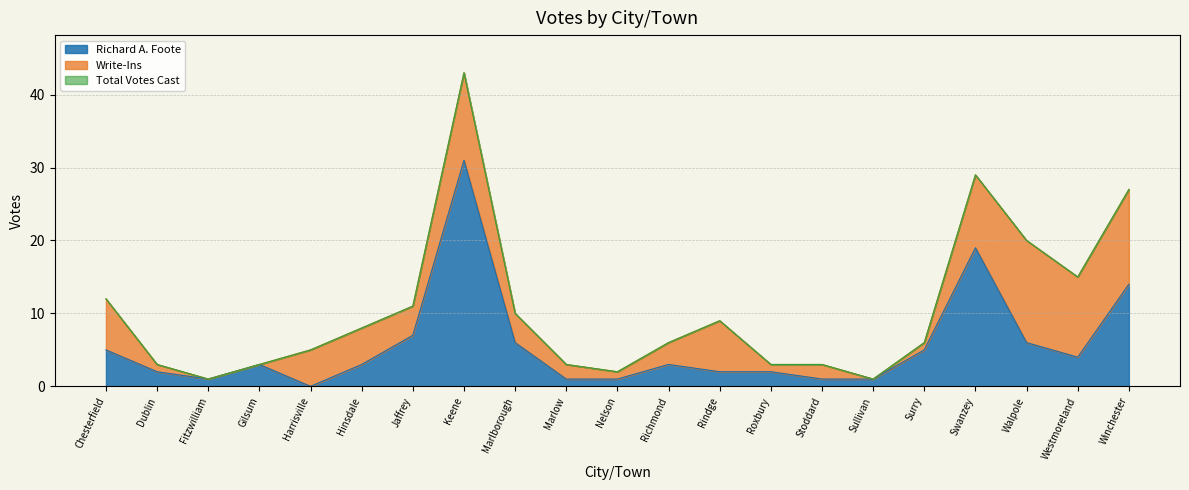

True or false: Richard A. Foote and Total Votes Cast cross at least once.

False